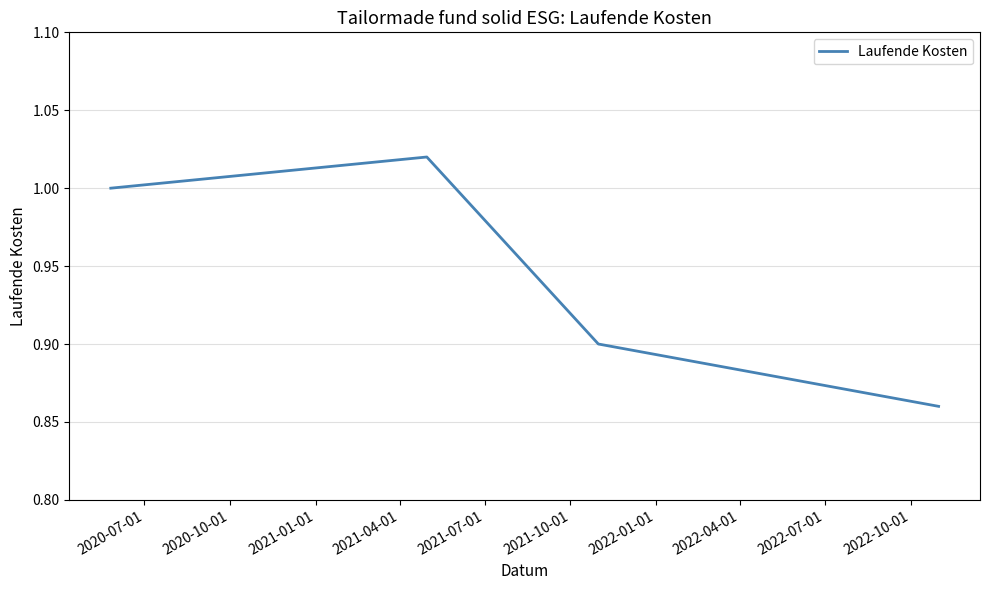

True or false: the data has more than 1 interior local peaks.

False